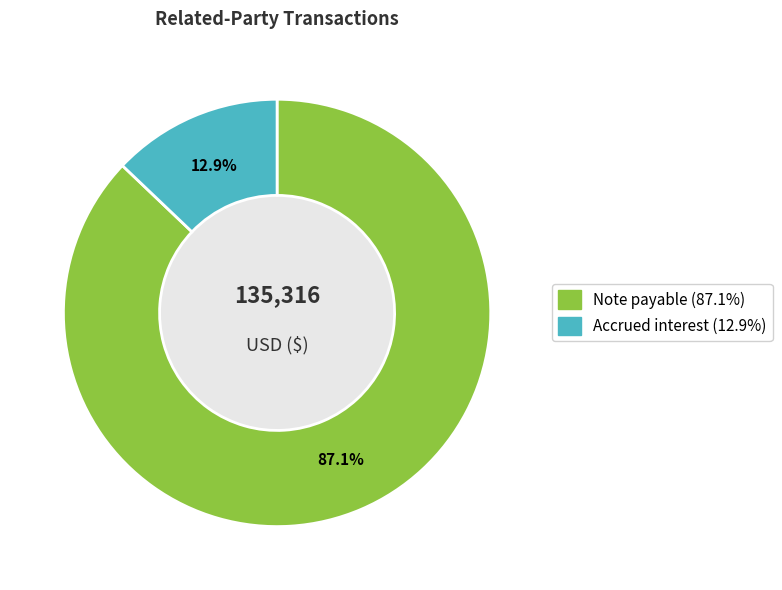

Approximately how many times larger is the value at Note payable compared to Accrued interest?

6.8